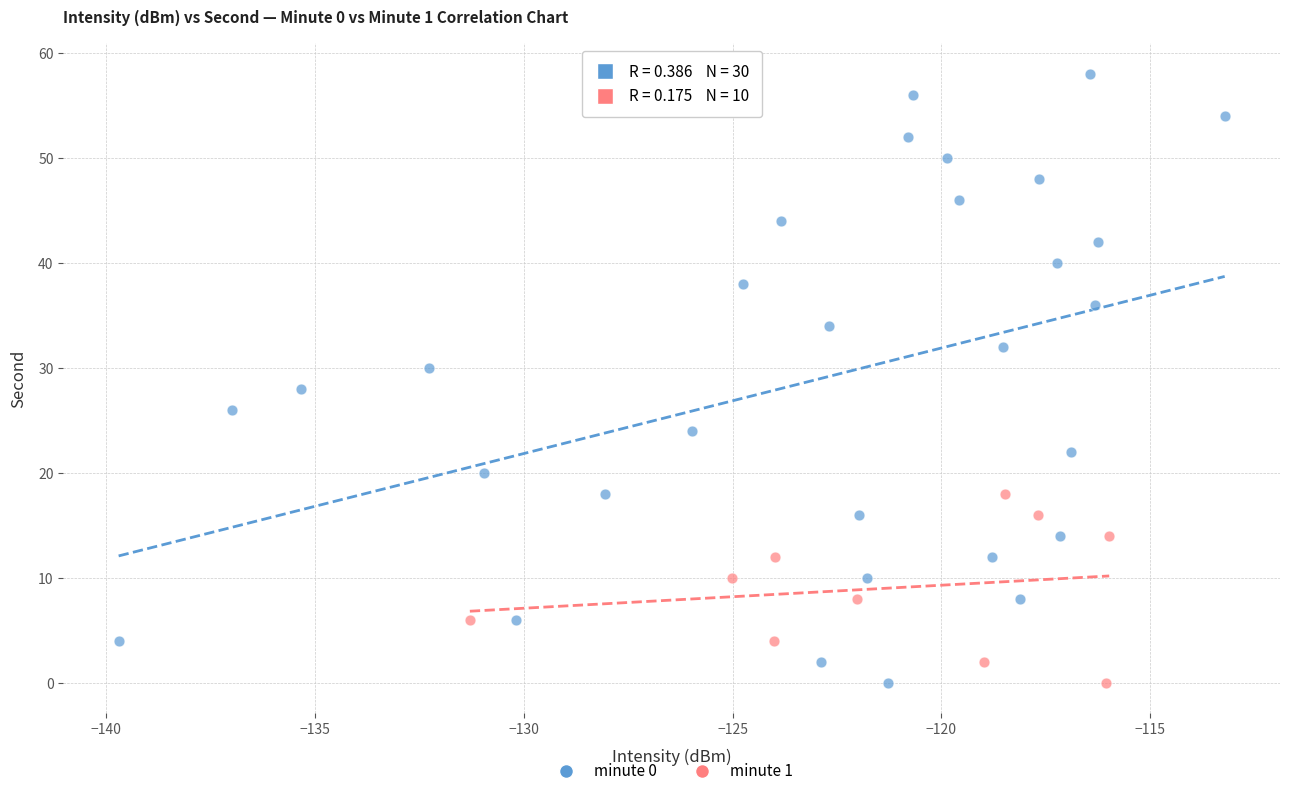

Which series contains the highest Y value?

minute 0